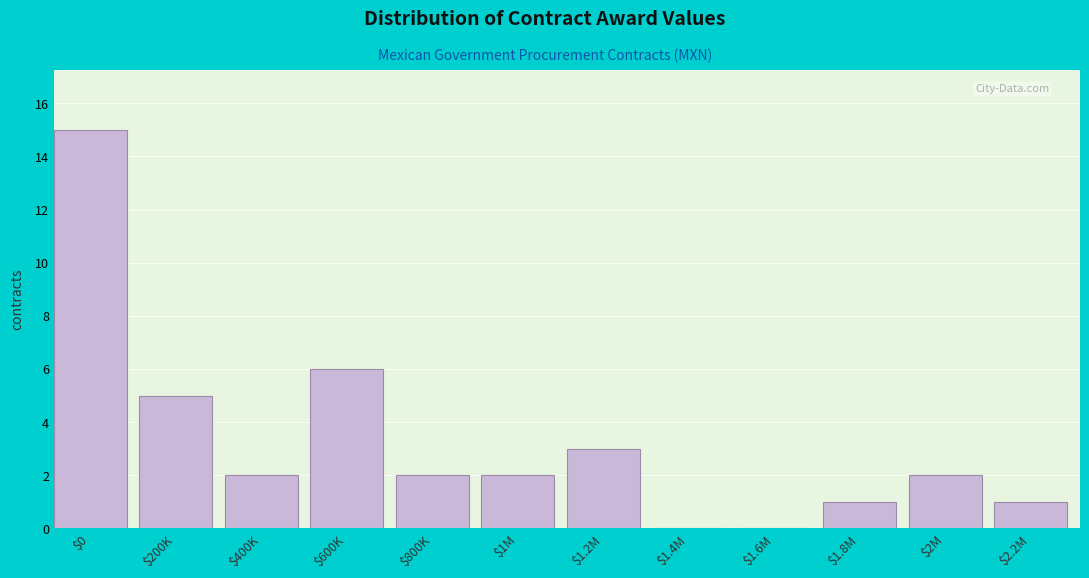

True or false: the data shows 1 at $400K.

False